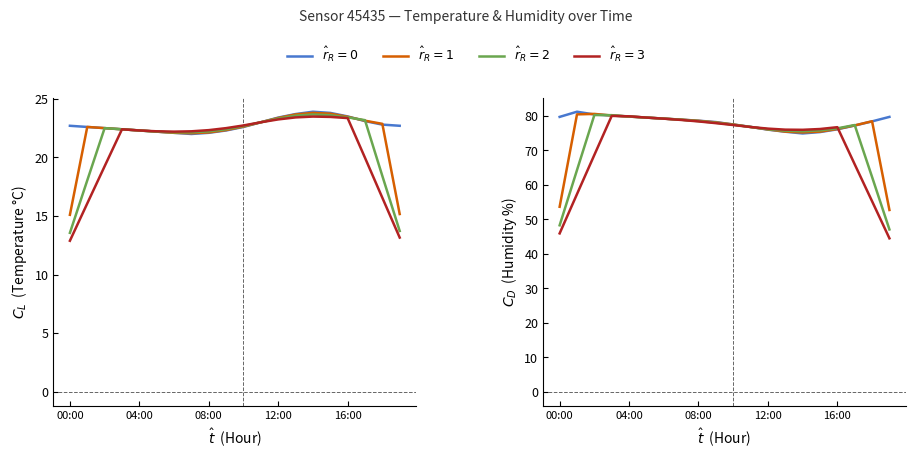

Does the chart have visible grid lines?

No